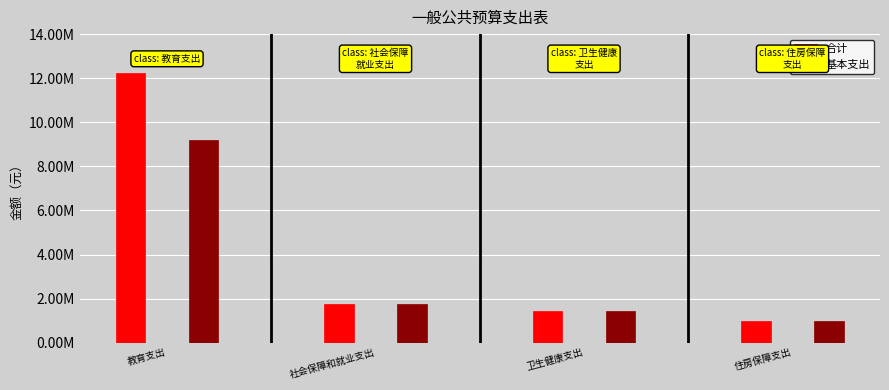

The 合计 series shows 1751719.7 at 社会保障和就业支出. True or false?

True